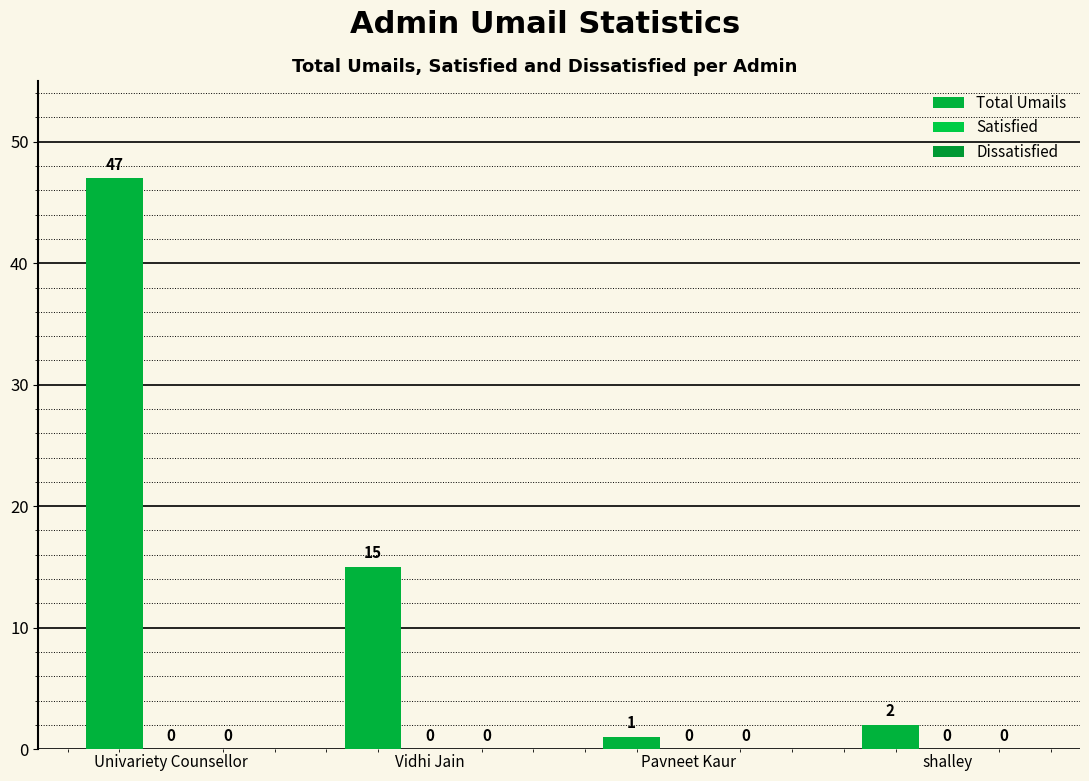

Reading left to right, list all the values displayed in this chart.

Total Umails: Univariety Counsellor=47	Vidhi Jain=15	Pavneet Kaur=1	shalley=2
Satisfied: Univariety Counsellor=0	Vidhi Jain=0	Pavneet Kaur=0	shalley=0
Dissatisfied: Univariety Counsellor=0	Vidhi Jain=0	Pavneet Kaur=0	shalley=0